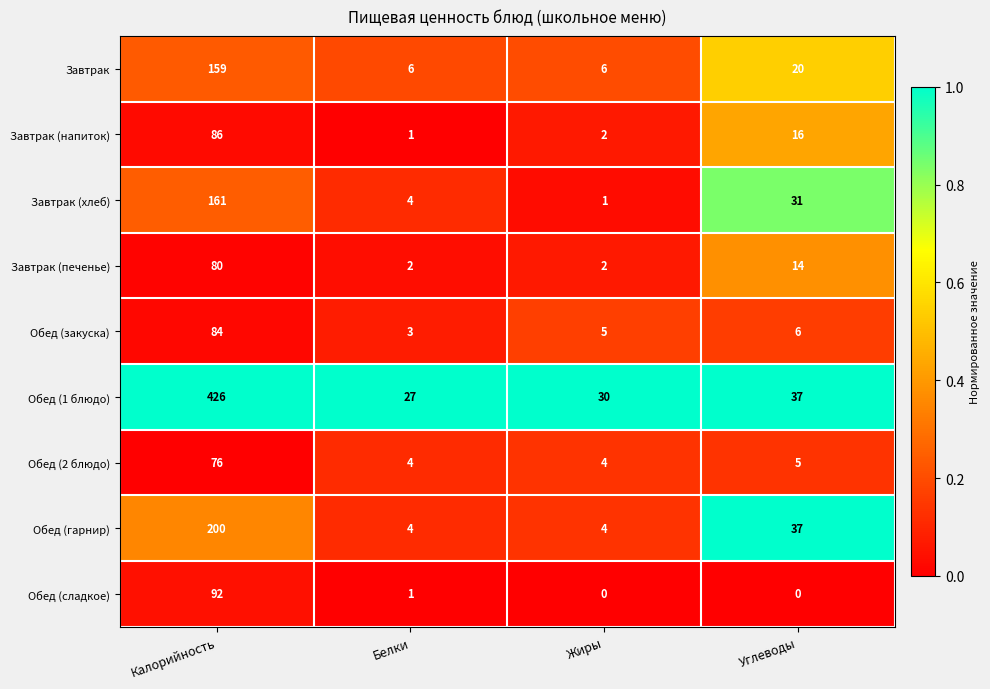

What is the maximum value shown in the chart?

426